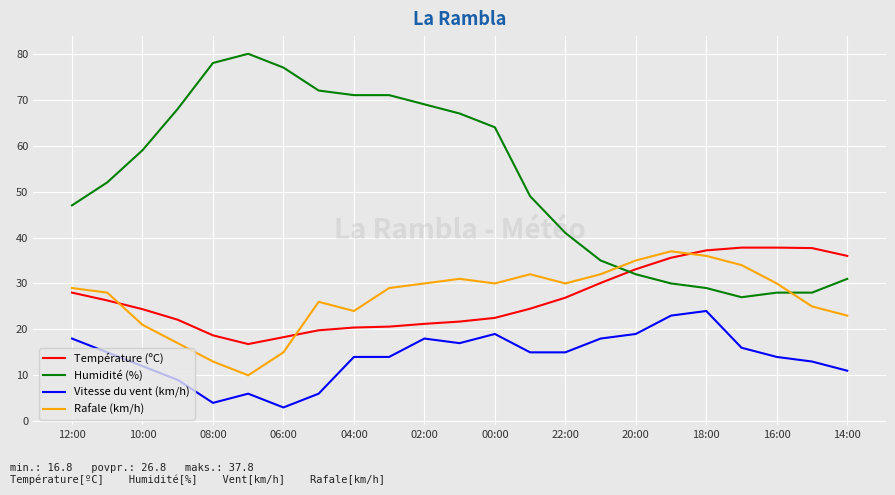

What is the difference between the maximum and minimum values in the Vitesse du vent (km/h) series?

21.0